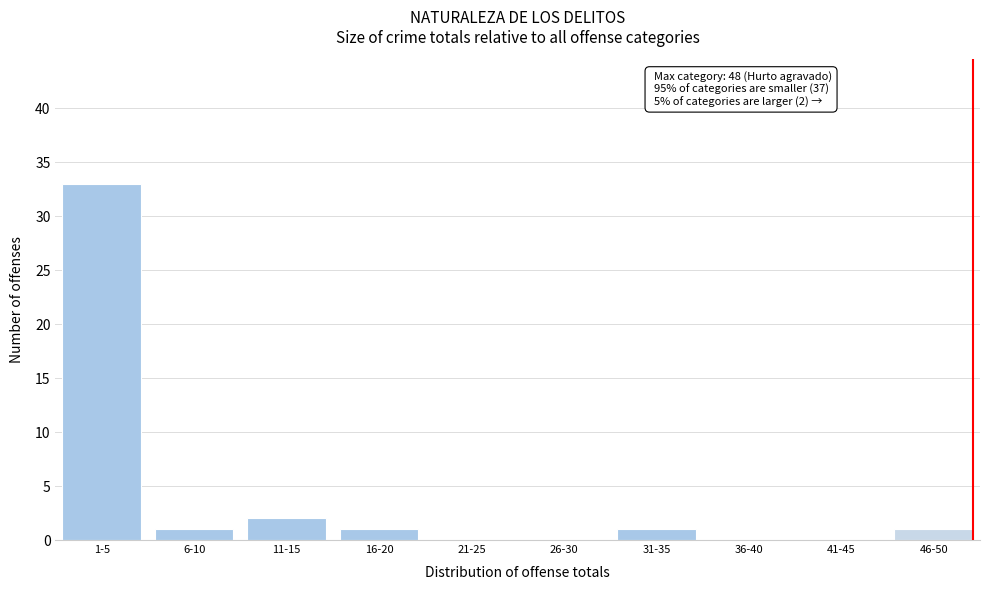

Reading left to right, transcribe all the data shown in this chart.

1-5=33	6-10=1	11-15=2	16-20=1	21-25=0	26-30=0	31-35=1	36-40=0	41-45=0	46-50=1